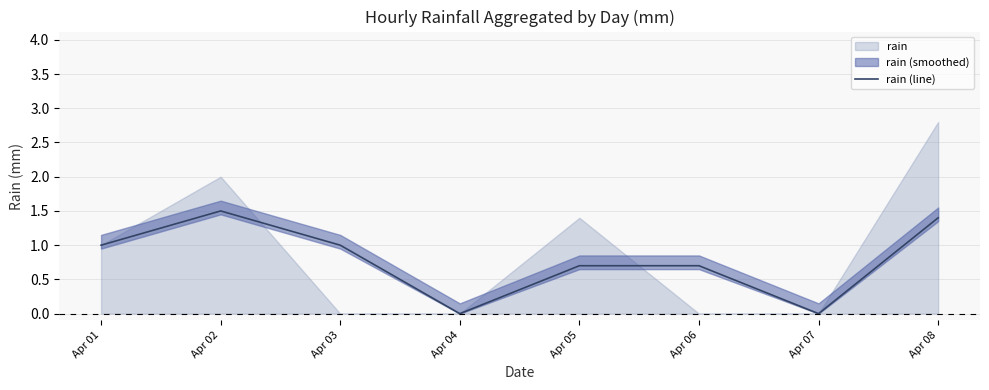

Where is the first local maximum?

Apr 02